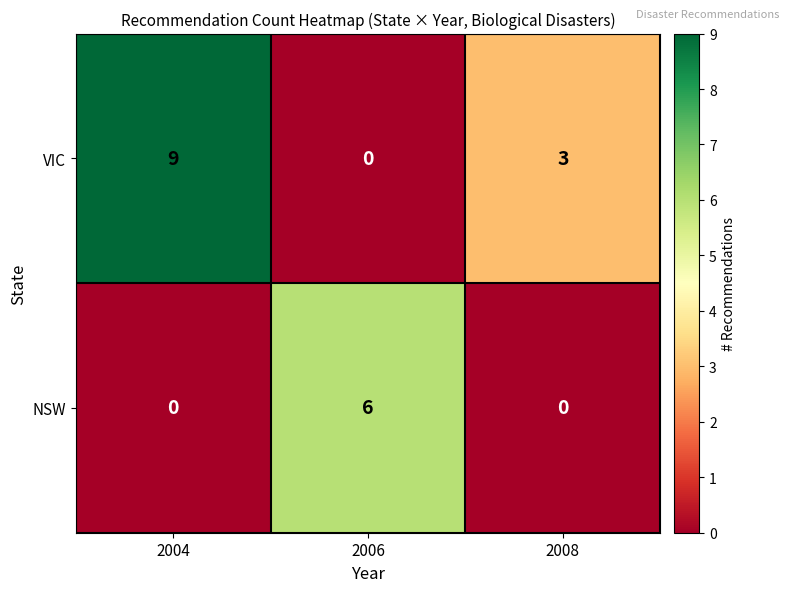

At which category is the sum across all series the highest?

2004